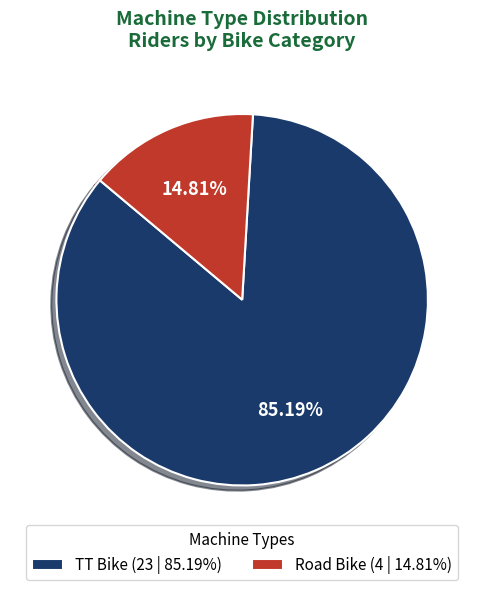

Is it true that Road Bike is 15% of the pie?

True